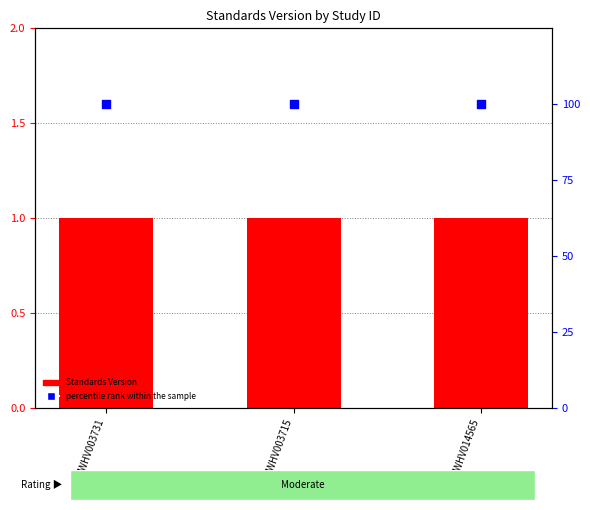

Is the value of percentile rank within the sample at WWHV003715 greater than the value of Standards Version at WWHV003715?

Yes